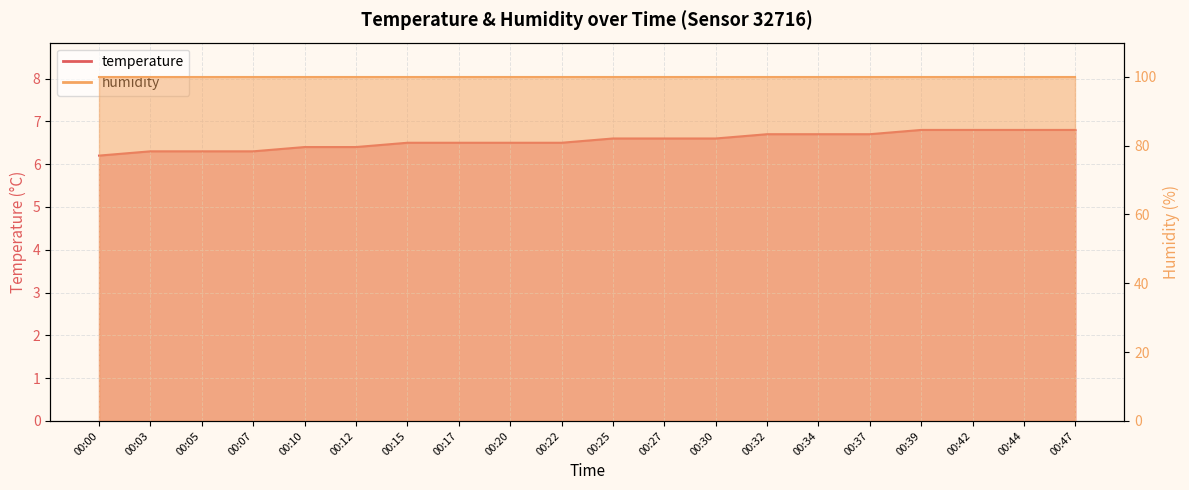

What is the greatest value displayed?

6.8